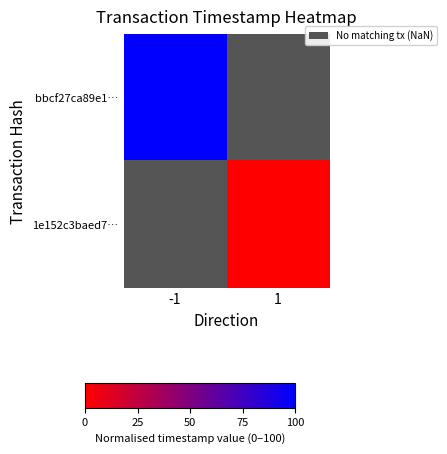

At which label does bbcf27ca89e1… reach its peak?

-1